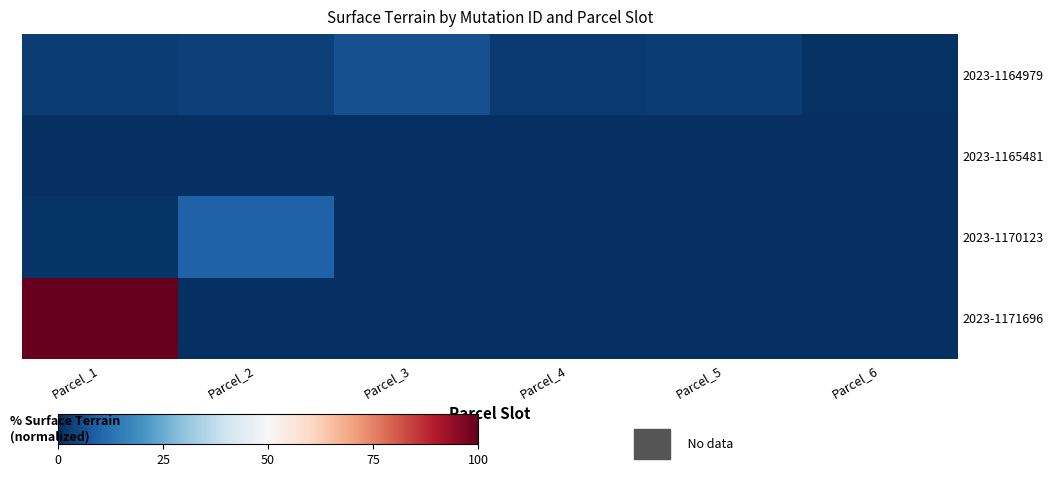

Reading left to right, list all the values displayed in this chart.

2023-1164979: Parcel_1=2.5	Parcel_2=3.1	Parcel_3=5.9	Parcel_4=2.0	Parcel_5=2.7	Parcel_6=0.7
2023-1165481: Parcel_1=0.2	Parcel_2=0.0	Parcel_3=0.0	Parcel_4=0.0	Parcel_5=0.0	Parcel_6=0.0
2023-1170123: Parcel_1=1.1	Parcel_2=9.5	Parcel_3=0.0	Parcel_4=0.0	Parcel_5=0.0	Parcel_6=0.0
2023-1171696: Parcel_1=100.0	Parcel_2=0.0	Parcel_3=0.0	Parcel_4=0.0	Parcel_5=0.0	Parcel_6=0.0